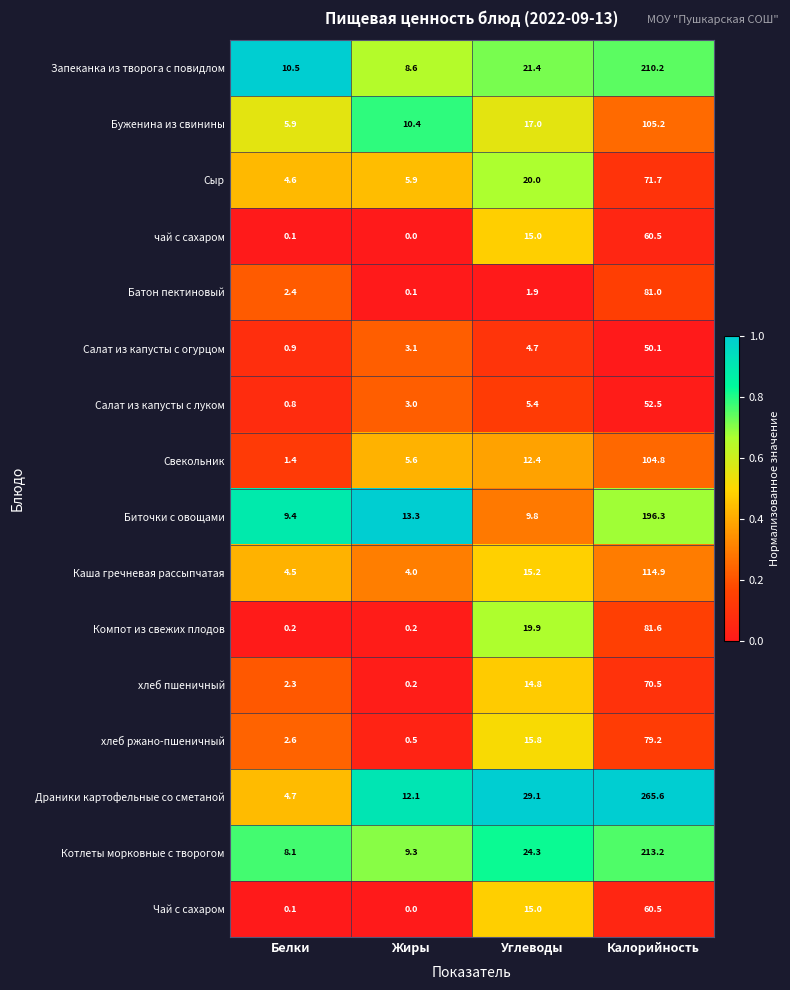

What is the lowest value of the Котлеты морковные с творогом series?

8.1